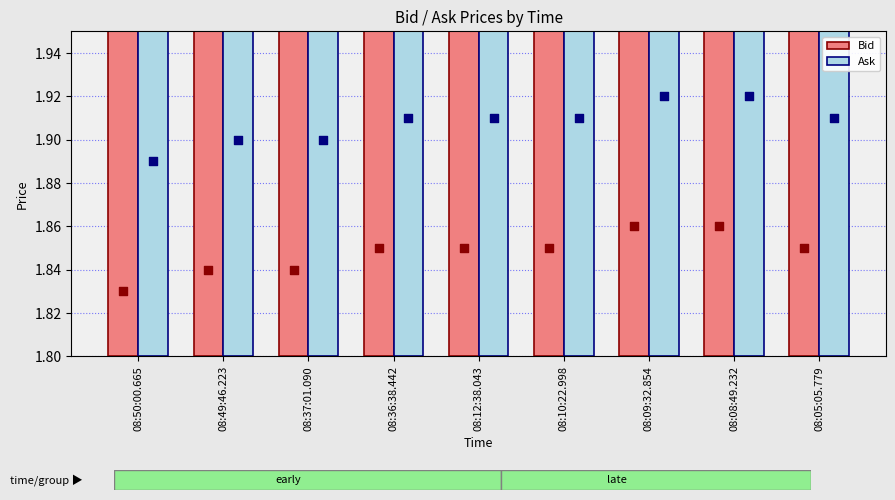

Which series has the largest total across all categories?

Ask